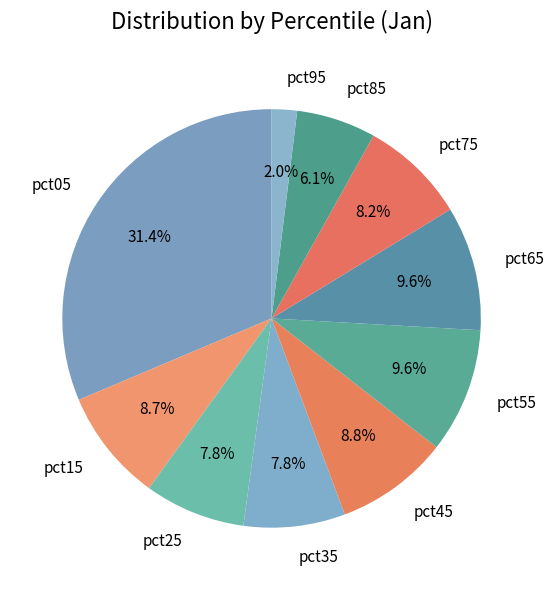

Is there a majority slice in this chart?

No